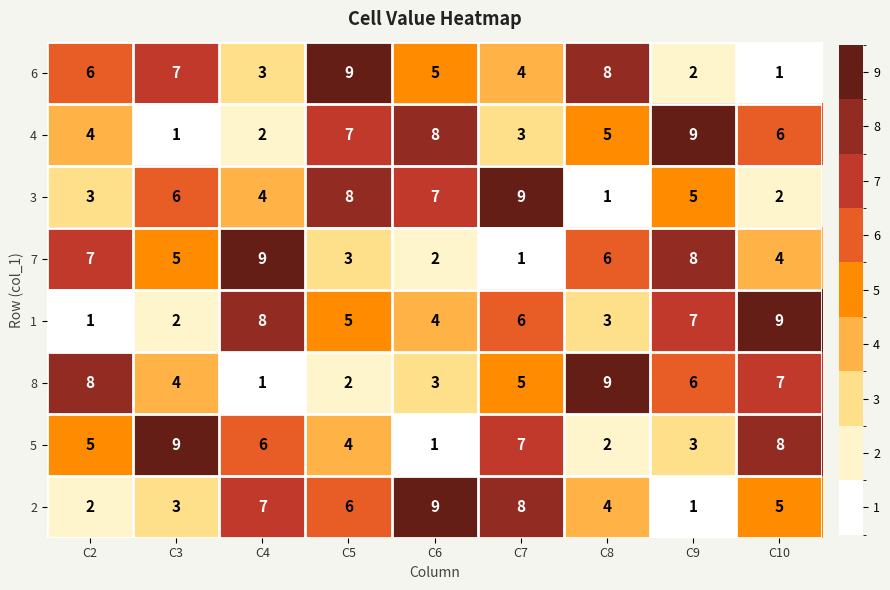

At which label does 2 reach its peak?

C6